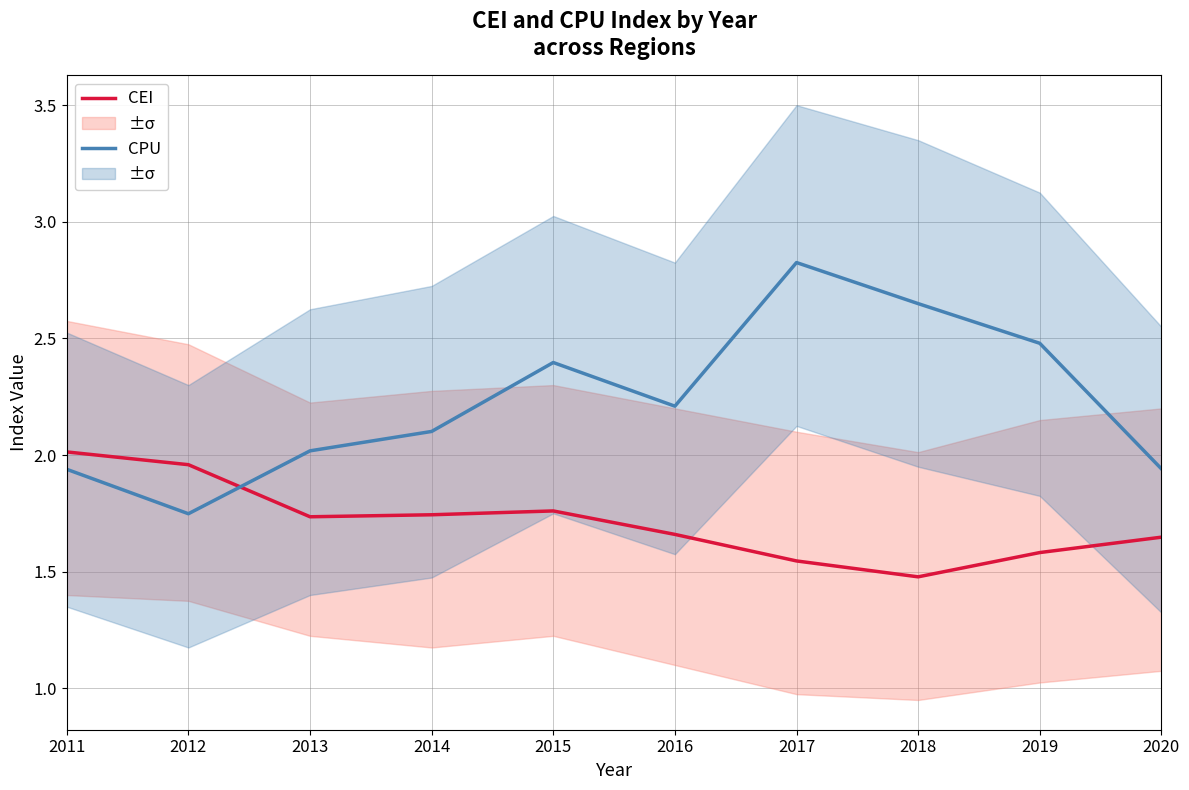

What is the difference between the CEI values at 2018 and 2019?

0.1